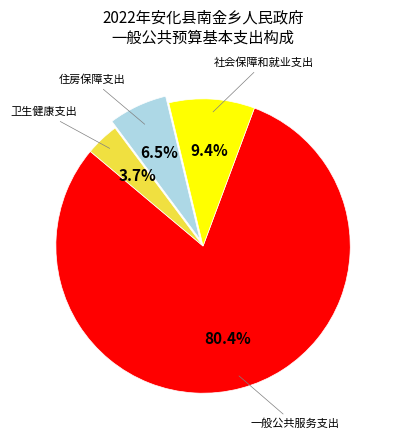

How many segments does this pie chart have?

4